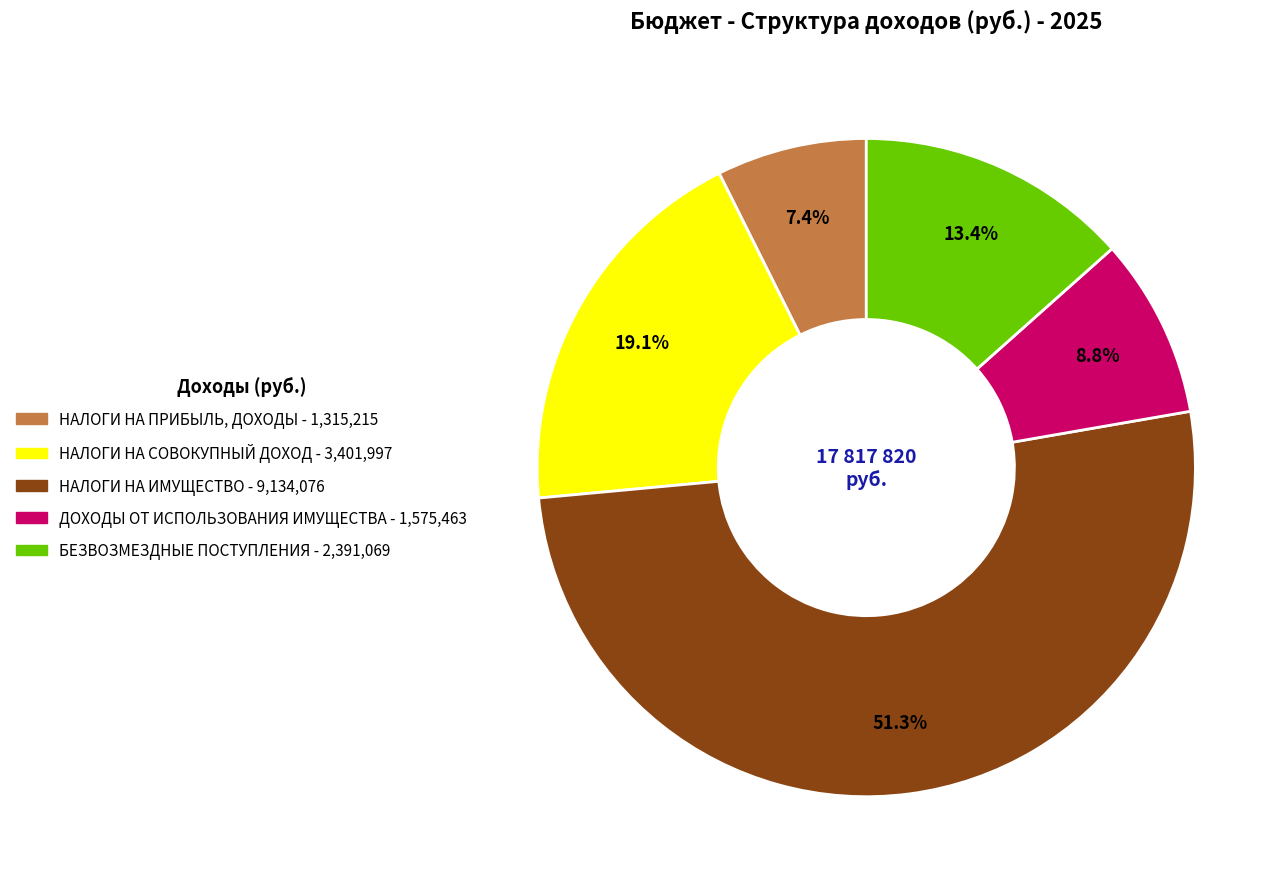

Combined, what portion of the pie is НАЛОГИ НА ИМУЩЕСТВО and ДОХОДЫ ОТ ИСПОЛЬЗОВАНИЯ ИМУЩЕСТВА?

60.1%